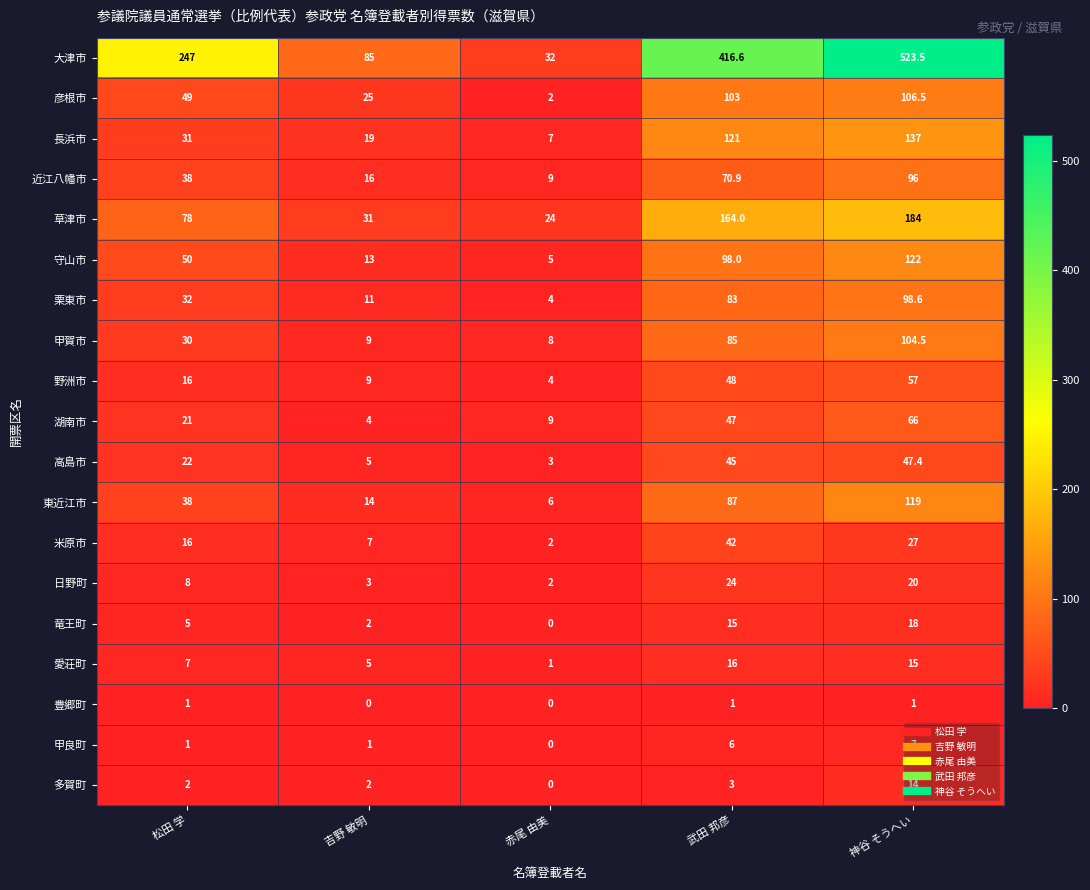

What is the difference between the second highest and minimum values in the 甲良町 series?

6.0